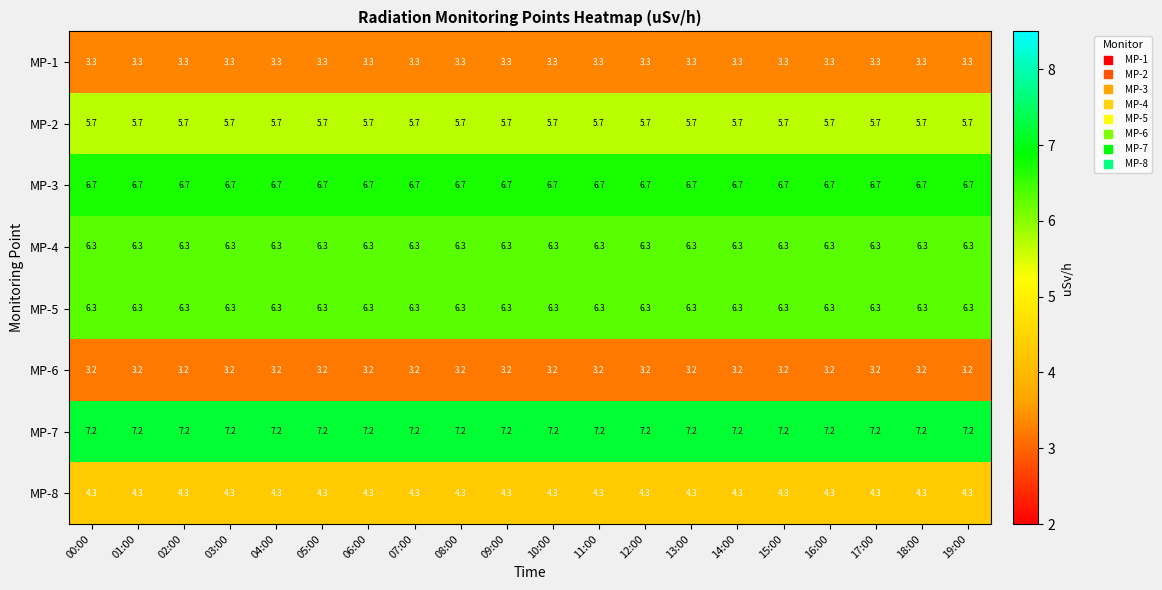

What is the minimum value for MP-7?

7.2